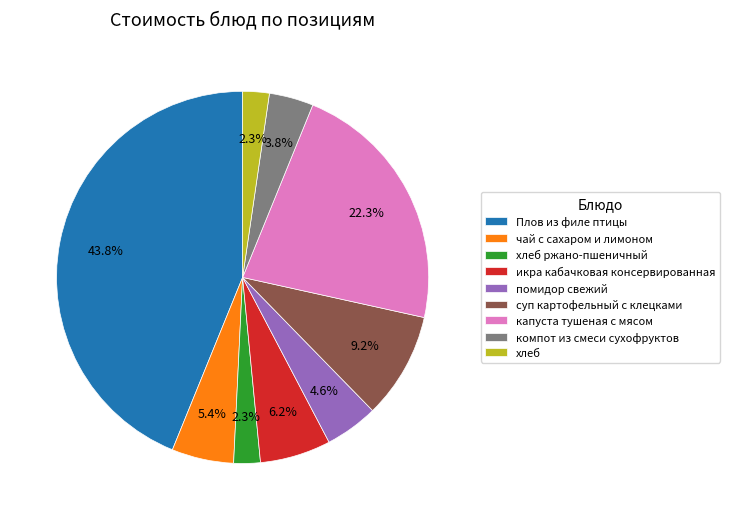

Which category has the biggest portion of the pie?

Плов из филе птицы